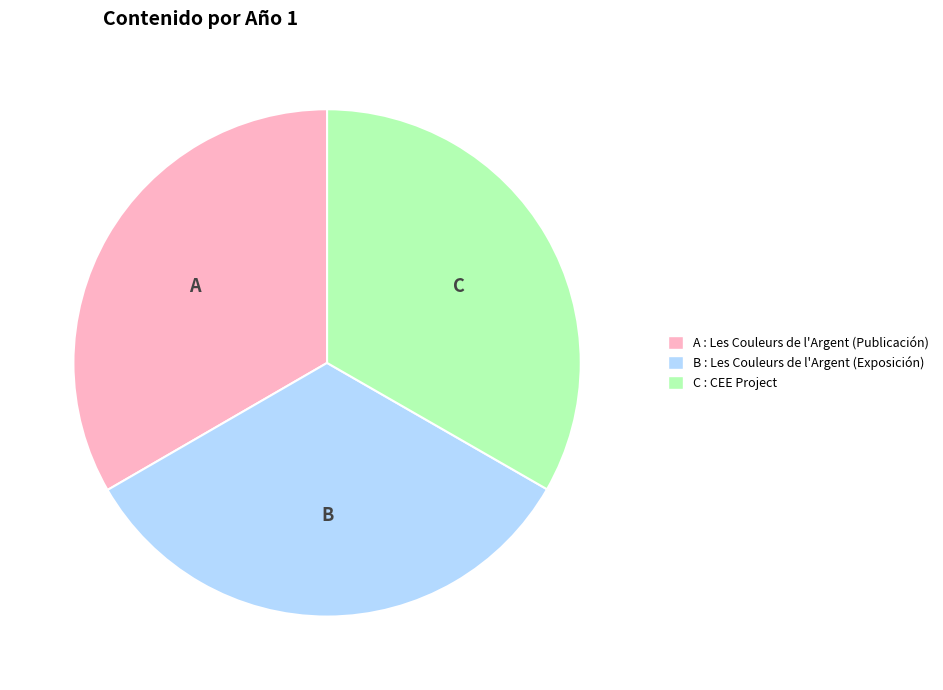

Is there any slice that represents more than half of the pie?

No